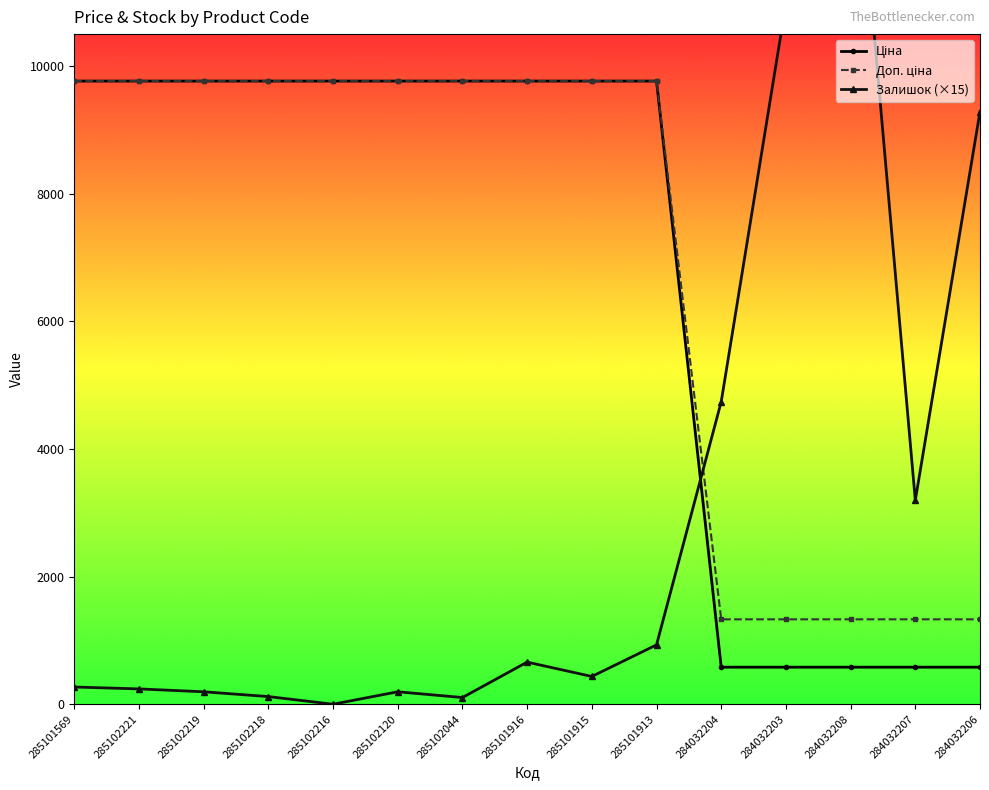

What is the difference between the Залишок (×15) values at 284032206 and 284032208?

5415.0